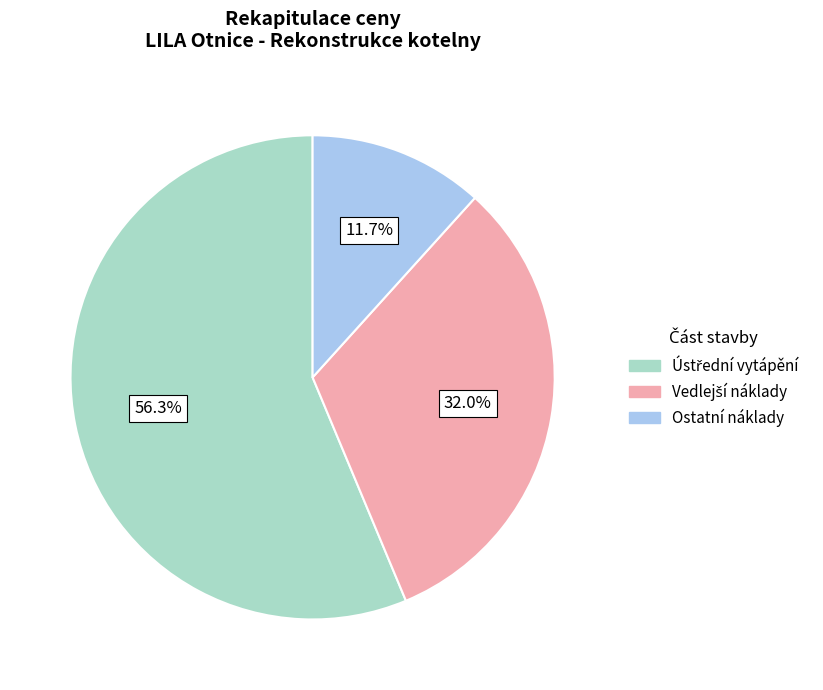

Is there a majority slice in this chart?

Yes